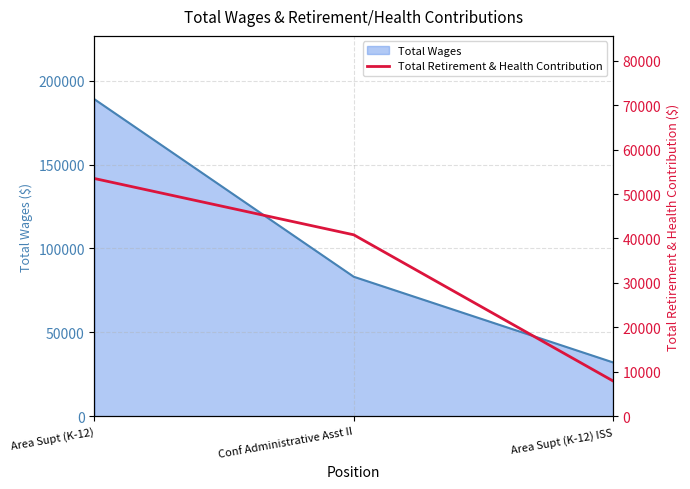

Where is Total Wages nearest to the value 110521?

Conf Administrative Asst II